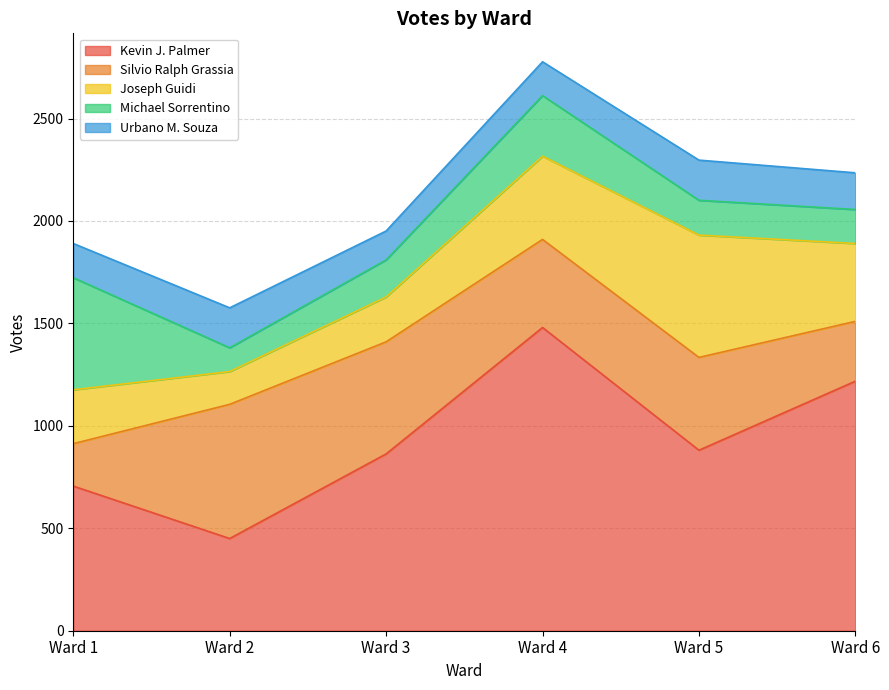

How many data points in Urbano M. Souza are above 179?

2